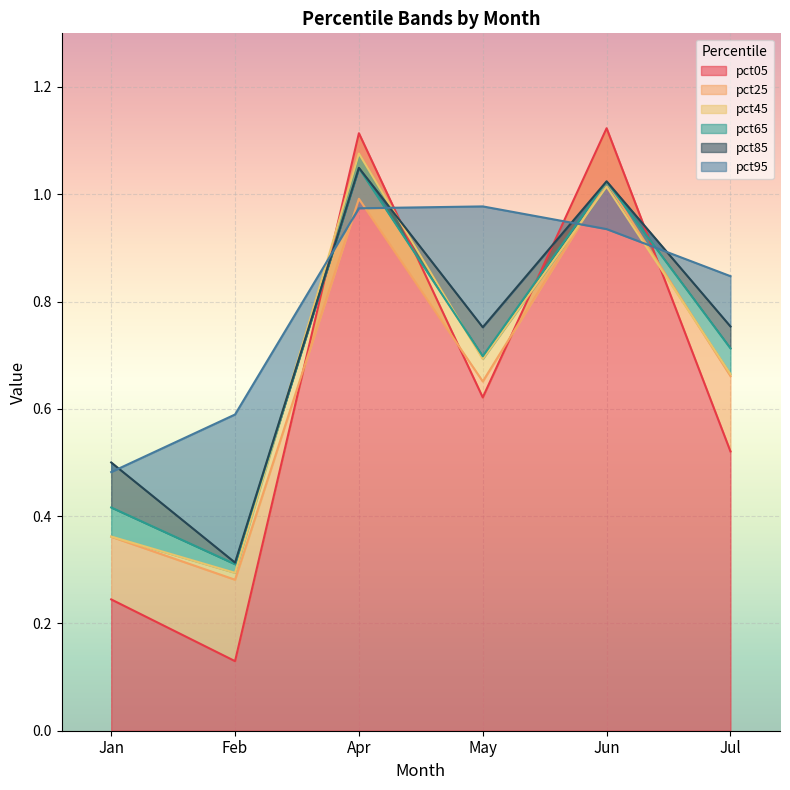

True or false: pct85 and pct25 intersect in this chart.

False